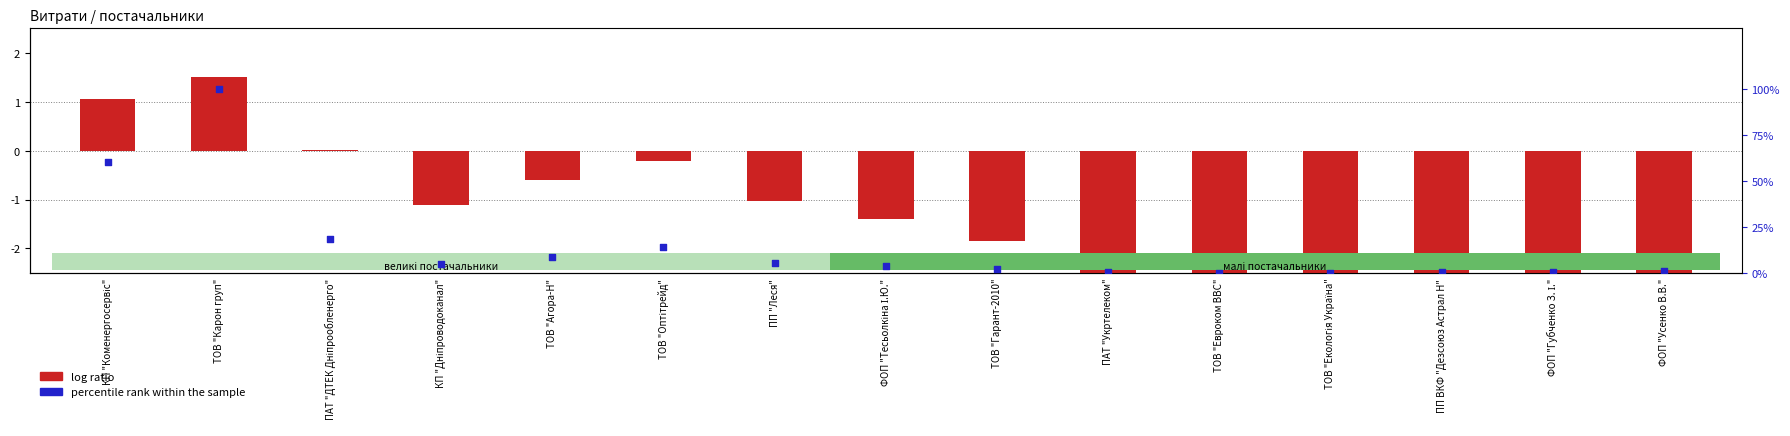

What is the total value across all series at КП "Коменергосервіс"?

61.4